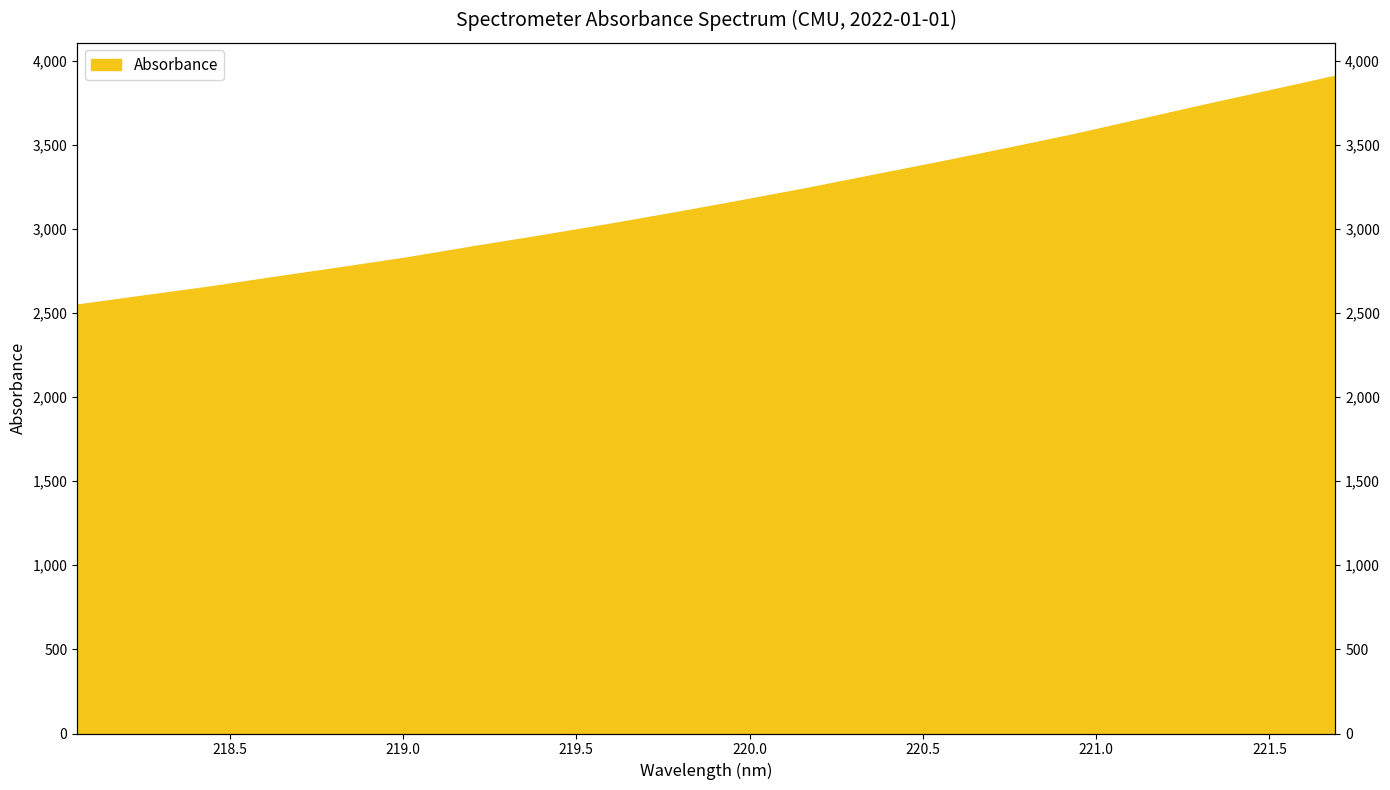

How many categories are shown in the chart?

20